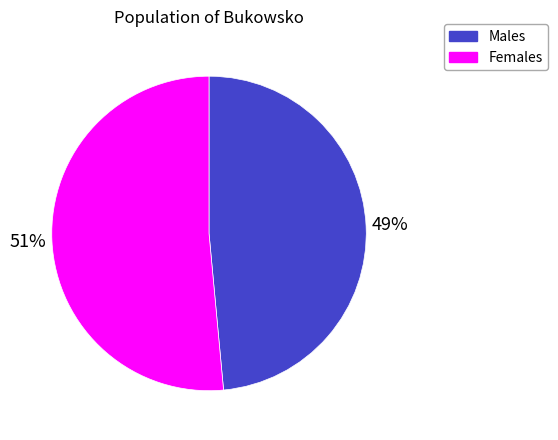

Is there a majority slice in this chart?

Yes